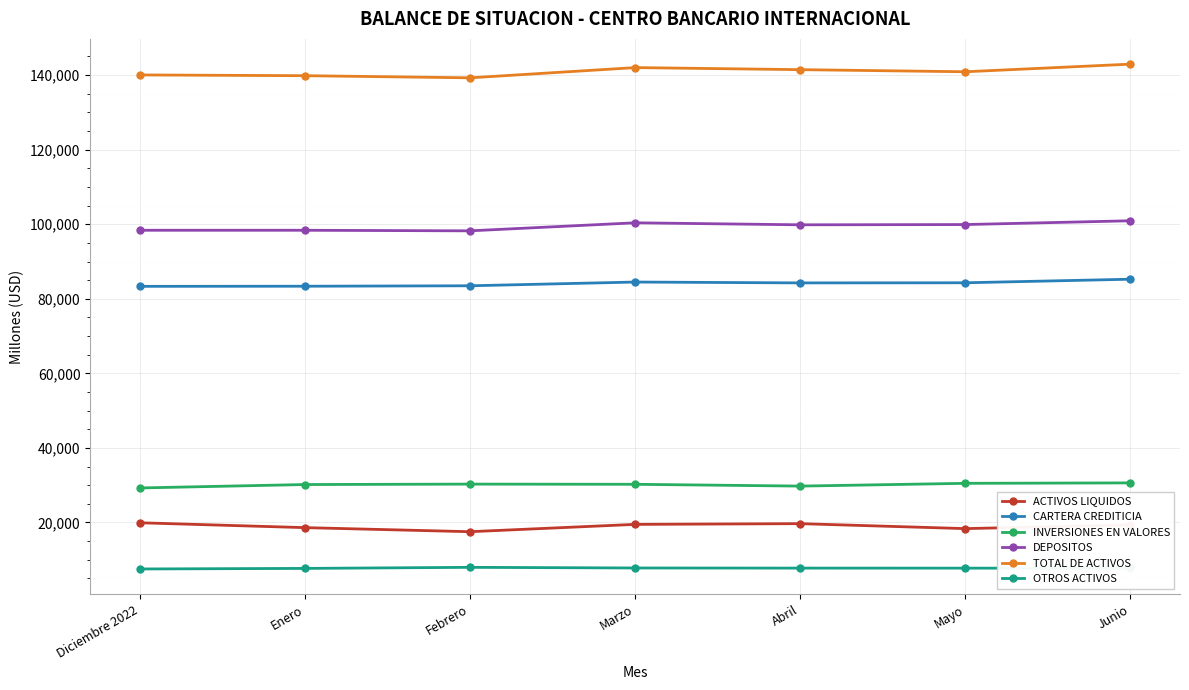

How many lines are shown in the chart?

6